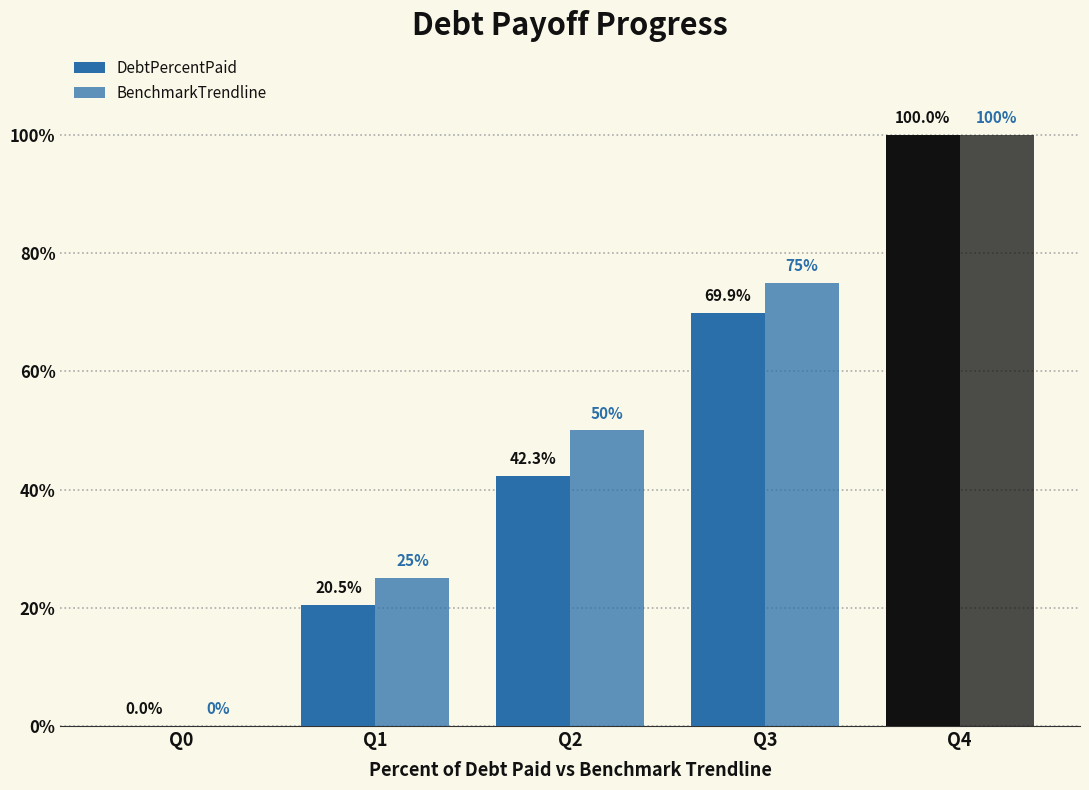

How many positive values does the DebtPercentPaid series have?

4